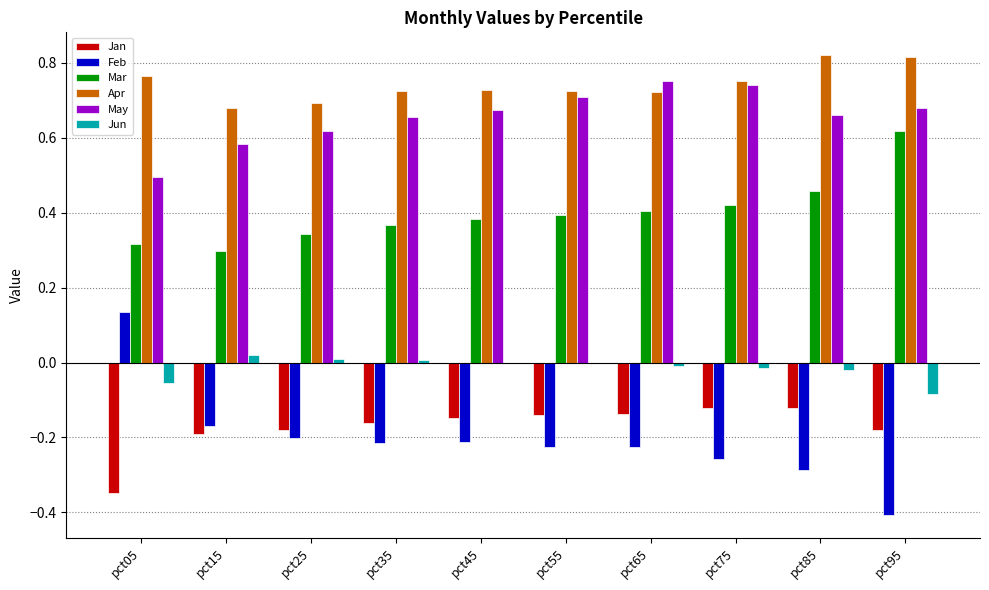

How many distinct data groups are displayed?

6